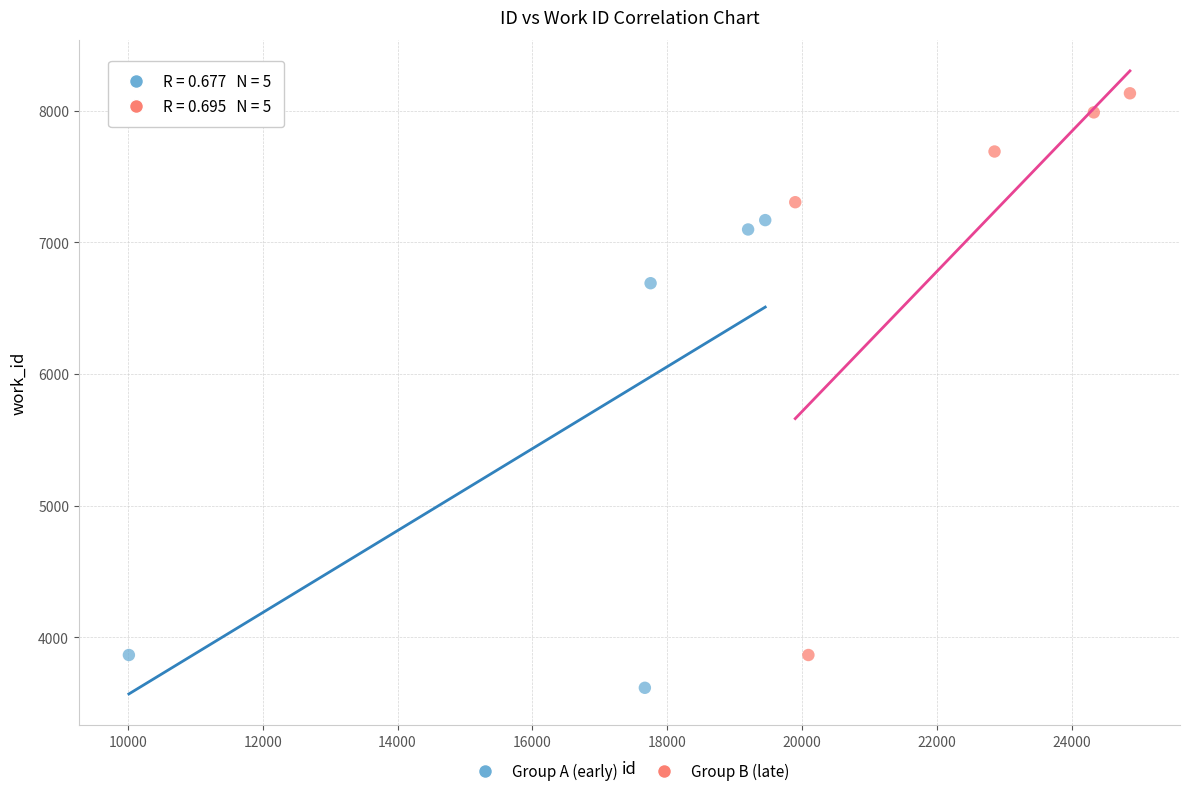

Which series has the largest Y range (max minus min)?

Group B (late)